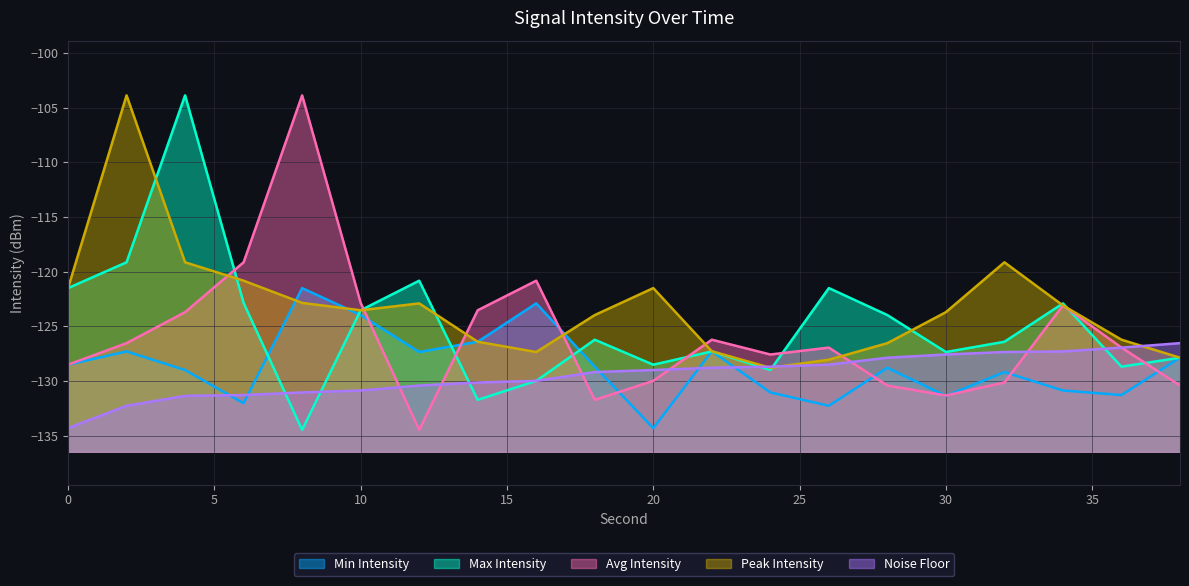

What is the minimum value shown in the chart?

-134.5